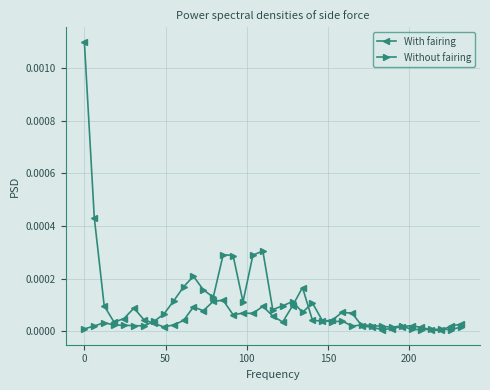

In With fairing, how many points are higher than both neighbors (excluding endpoints)?

8